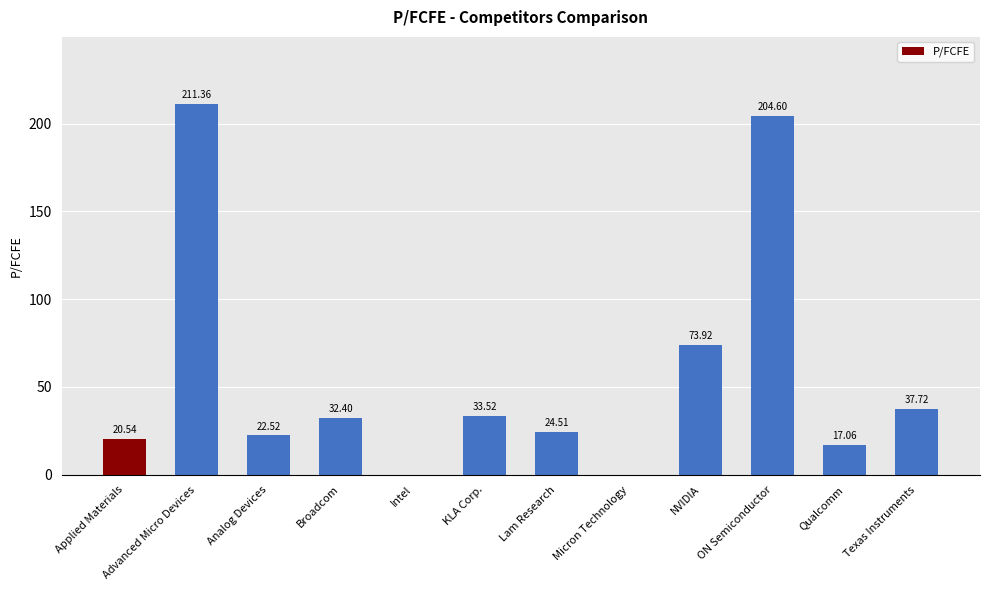

What is the sum of the values at Lam Research and Qualcomm?

41.6